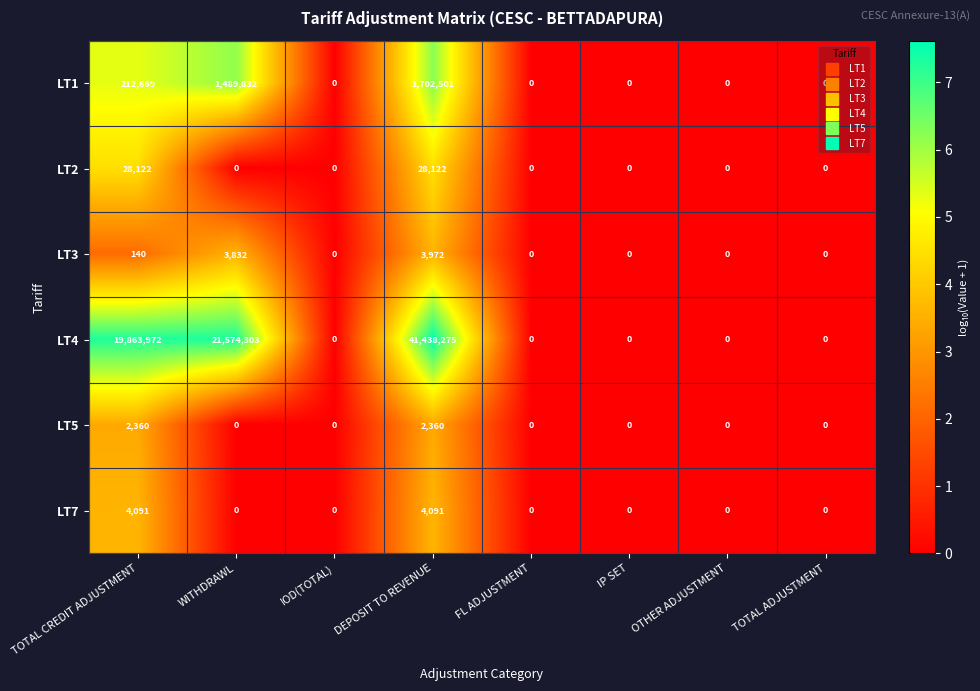

Which series has the largest range (max minus min)?

LT4